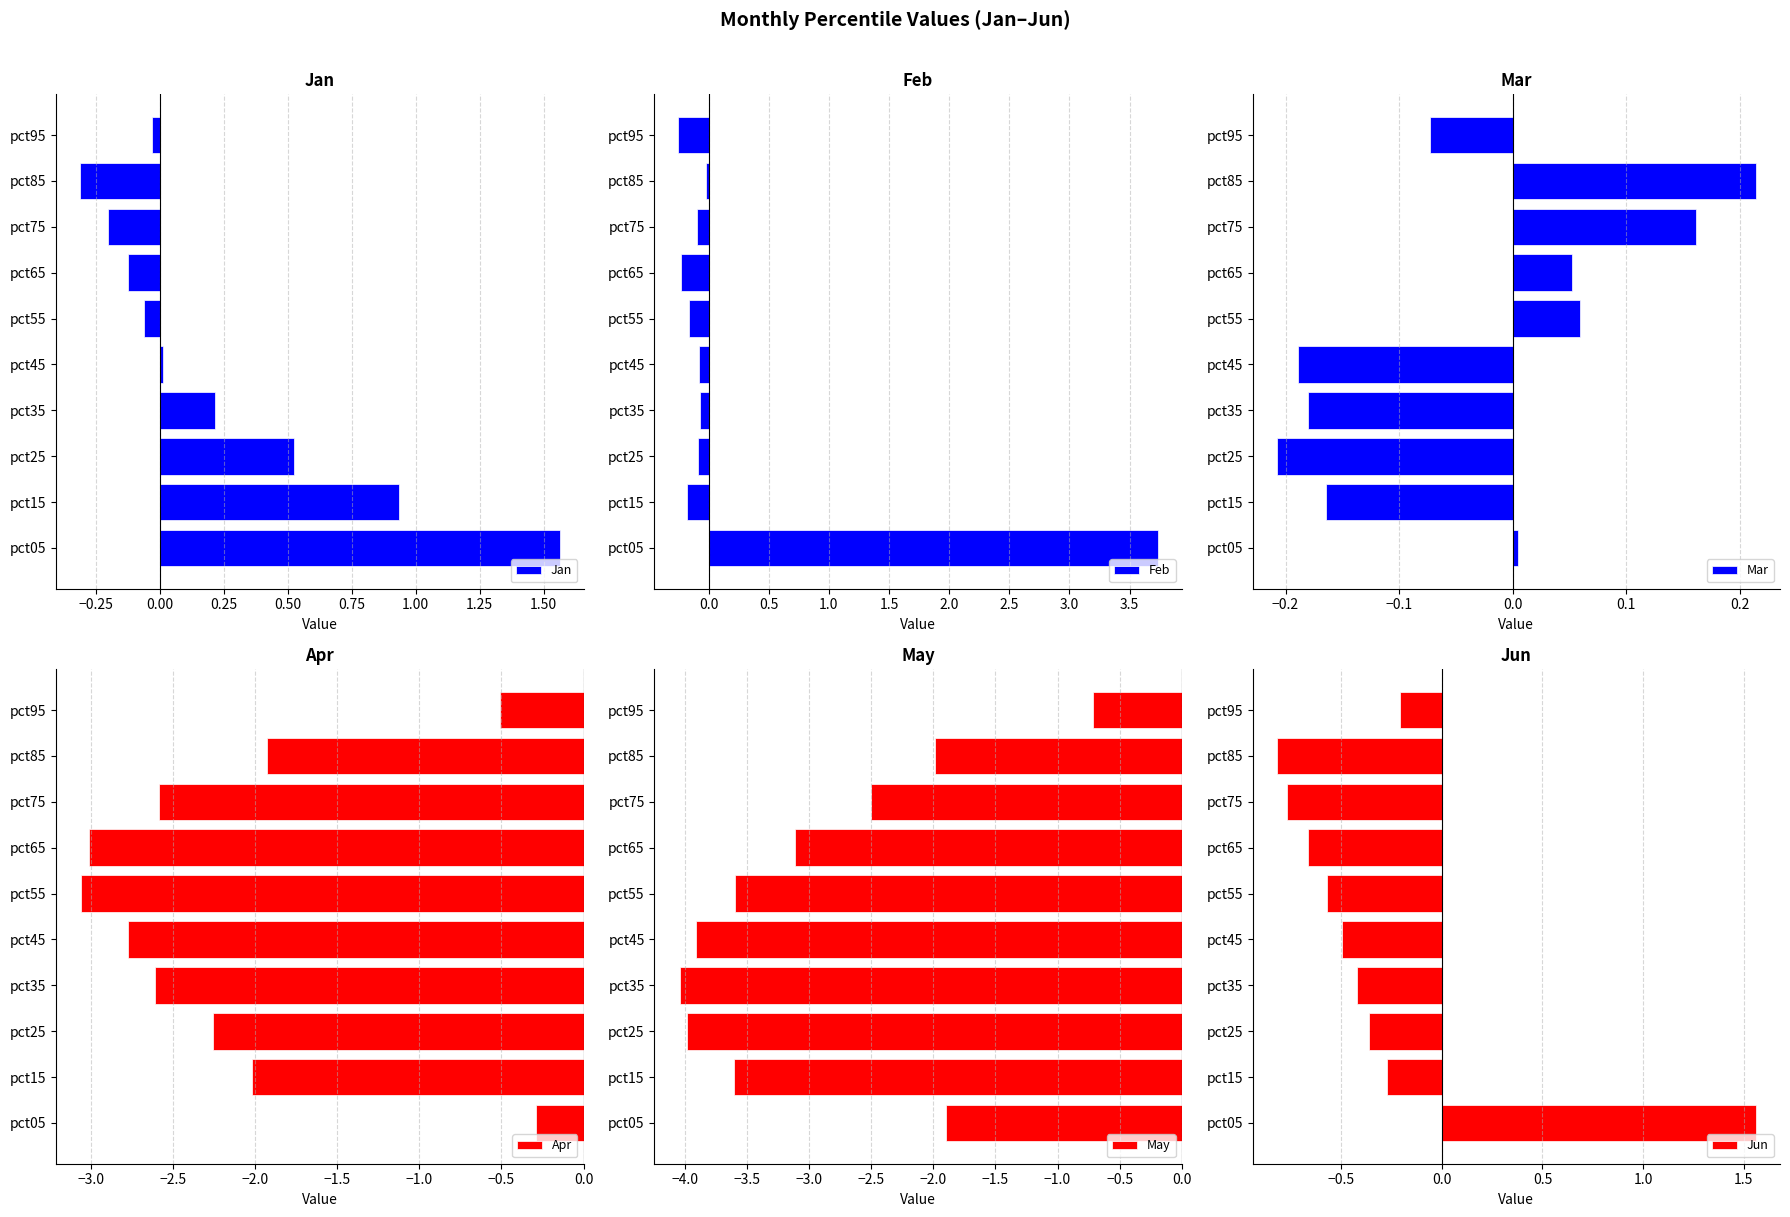

At which label does Mar reach its minimum?

pct25